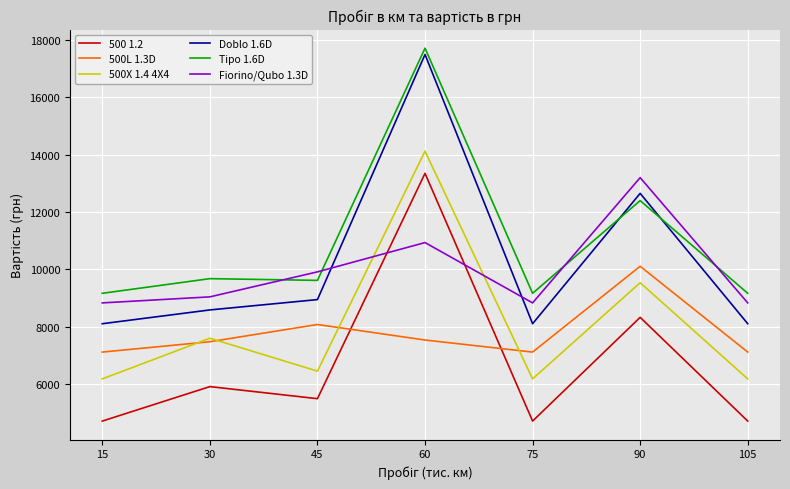

What is the minimum value for 500L 1.3D?

7125